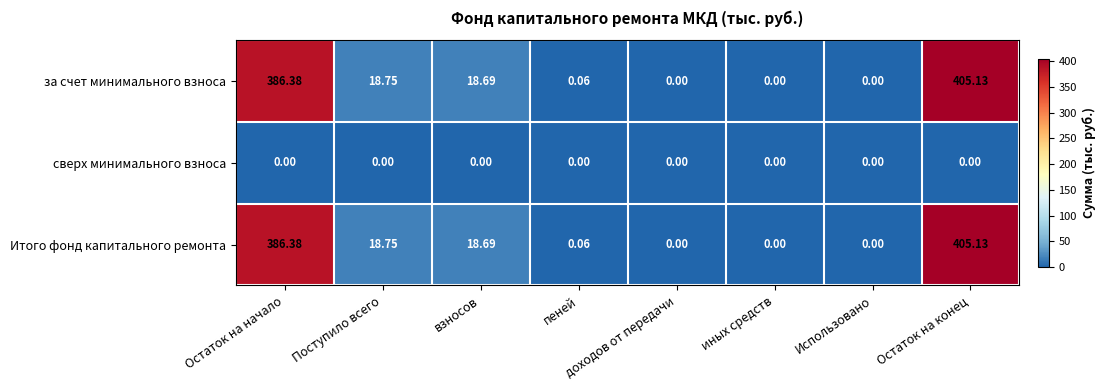

Is the value of Итого фонд капитального ремонта at взносов greater than the value of за счет минимального взноса at Использовано?

Yes